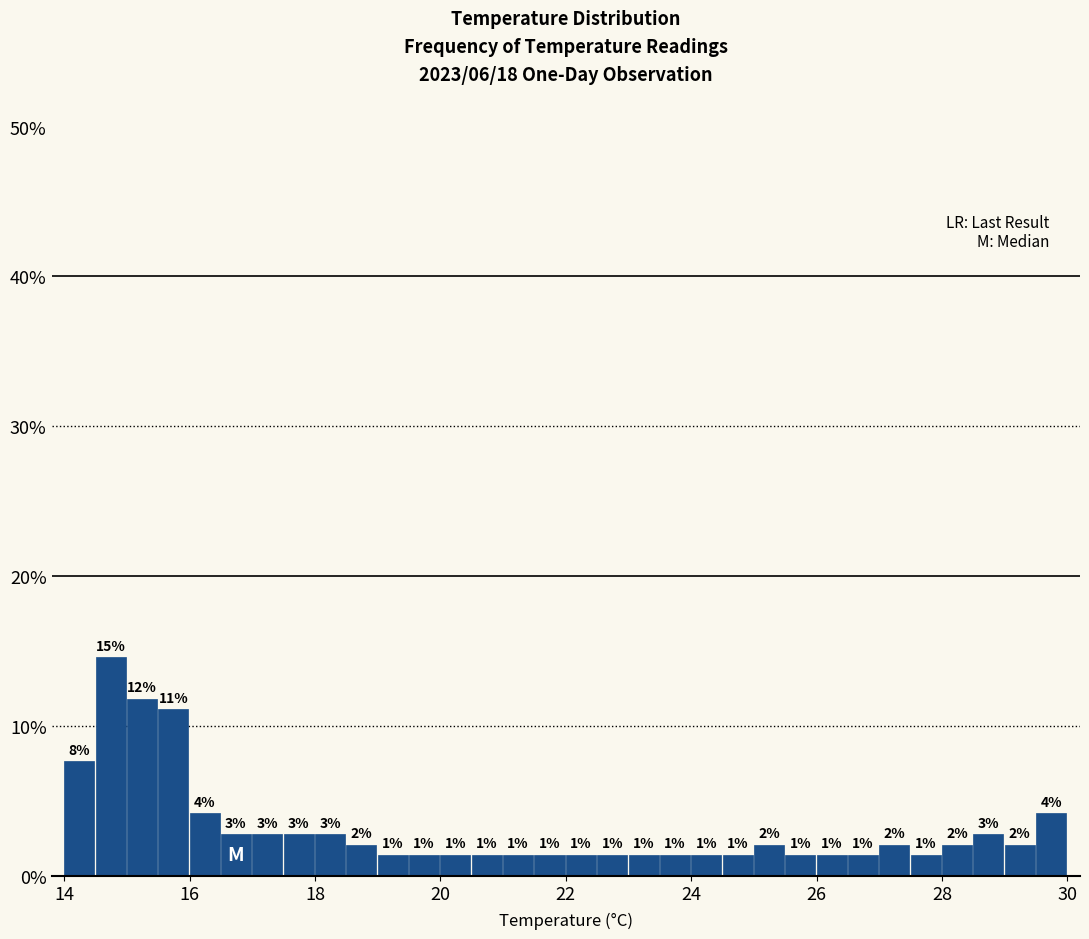

Around what value on the x-axis is the tallest bar? Give the approximate position of its centre, as read against the axis.

14.8